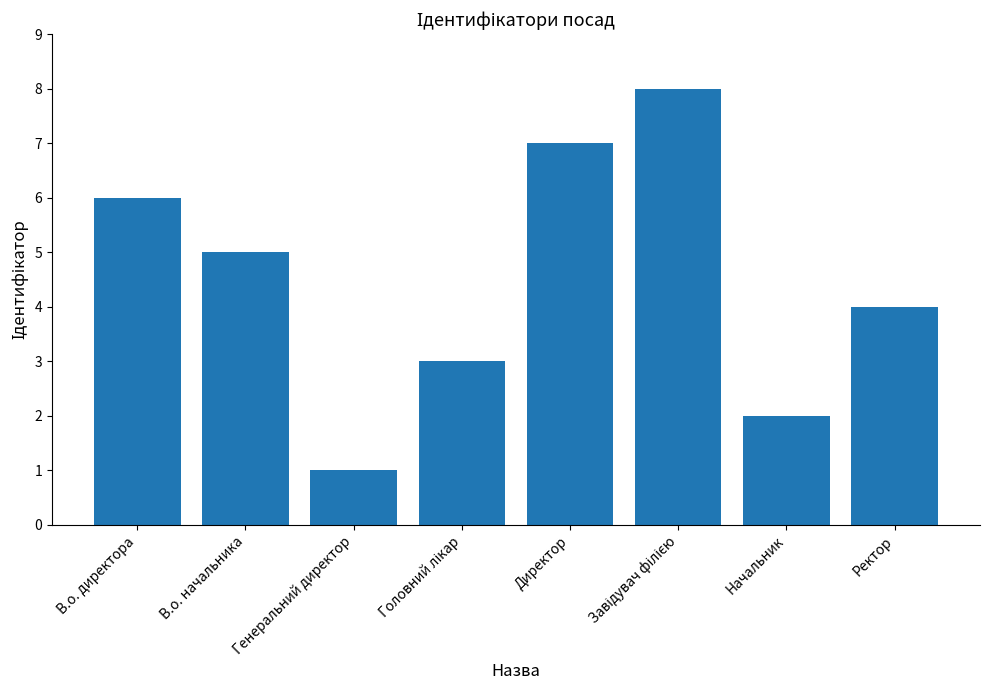

What is the smallest value displayed?

1